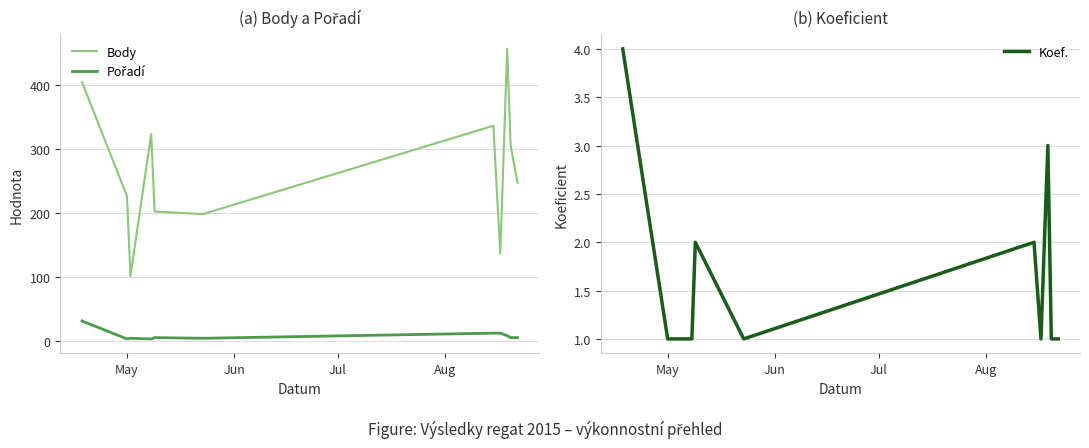

What is the minimum value for Body?

101